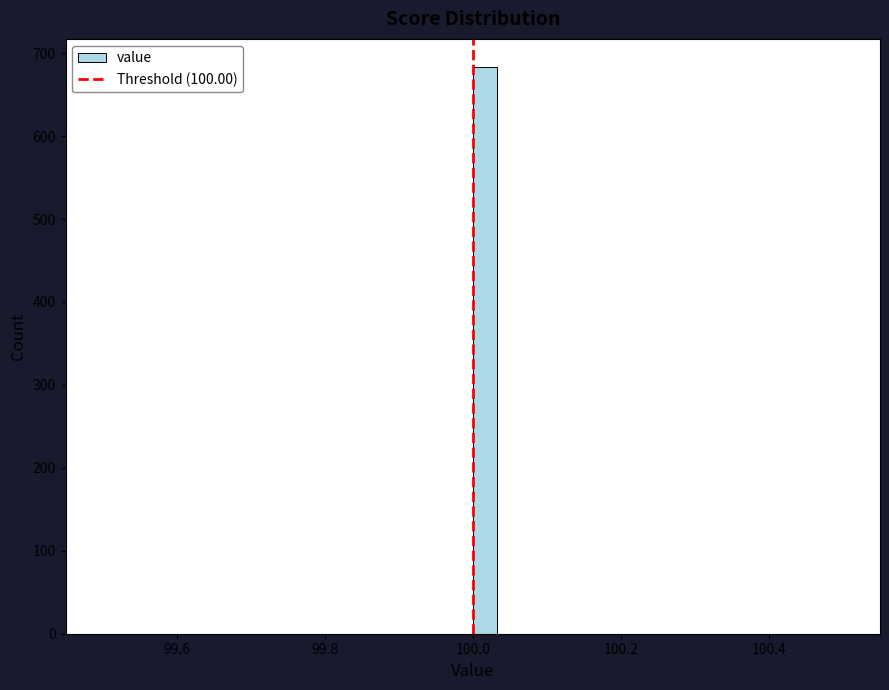

Read against the x-axis, roughly where is the centre of the tallest bar?

100.02